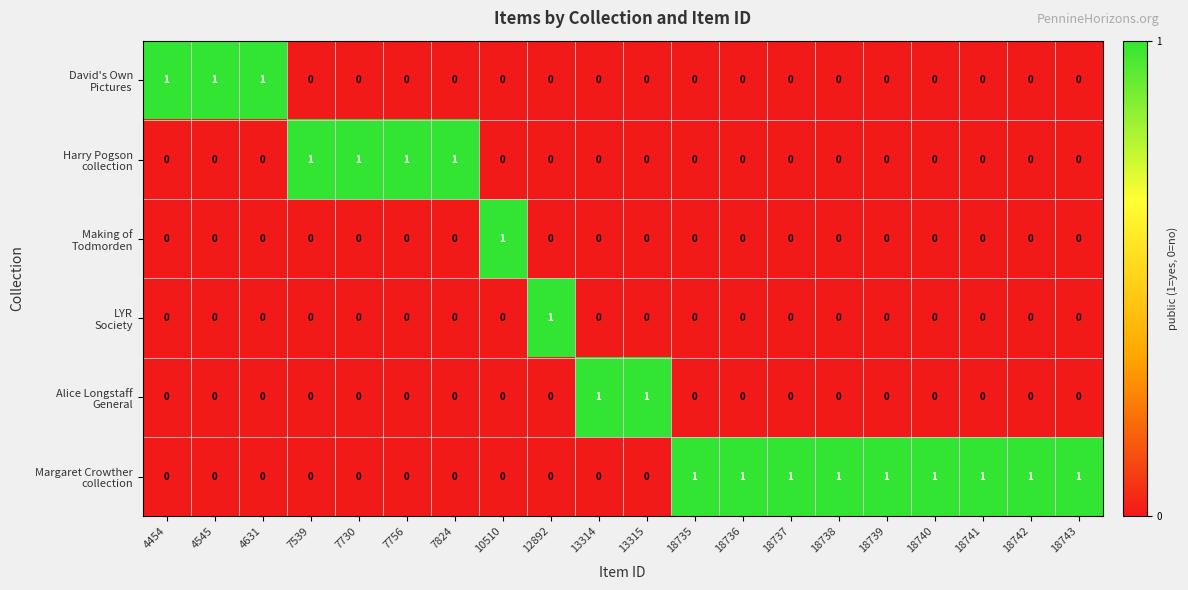

At how many categories does at least one series exceed 0?

20